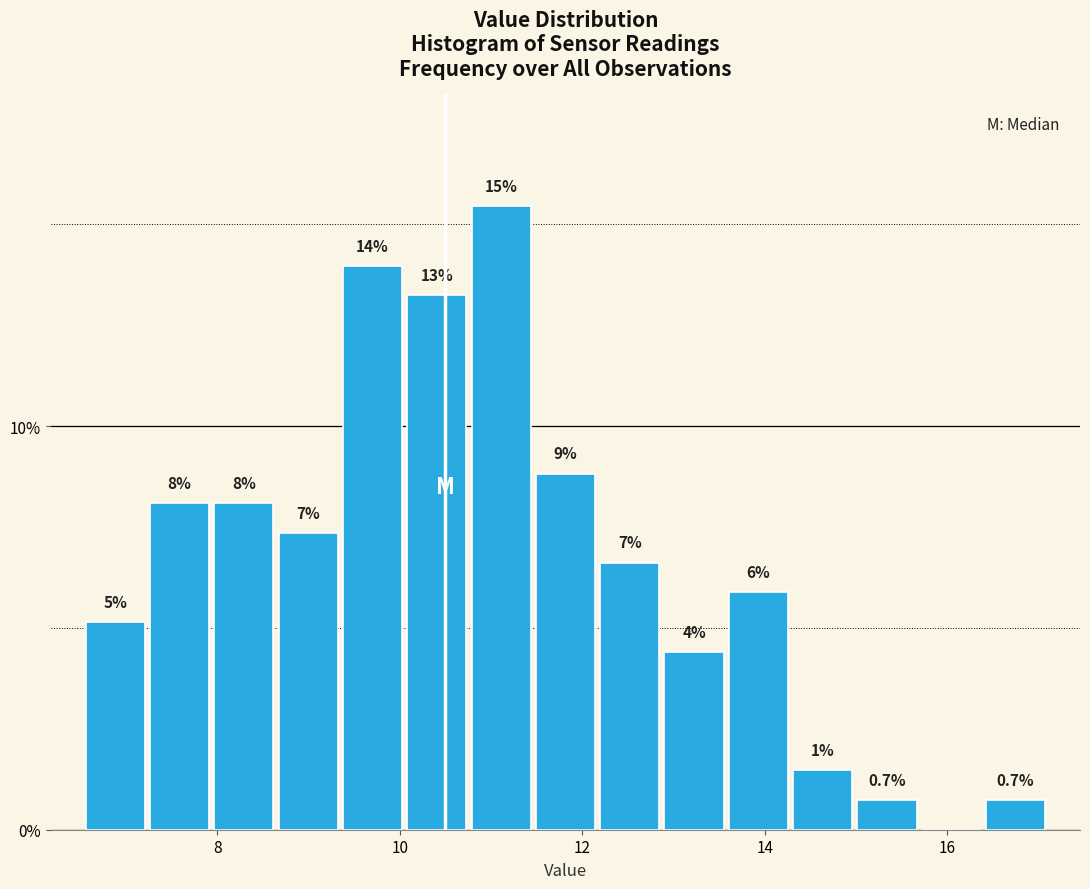

Read against the x-axis, roughly where is the centre of the tallest bar?

11.2